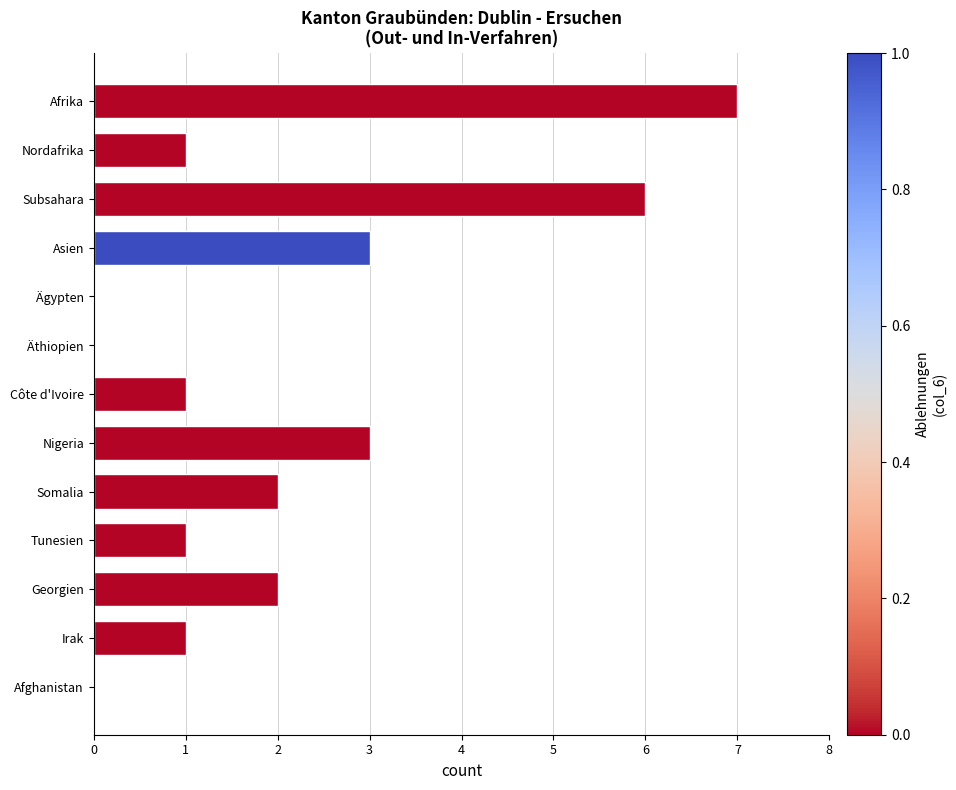

The value at Nordafrika is 0. True or false?

False